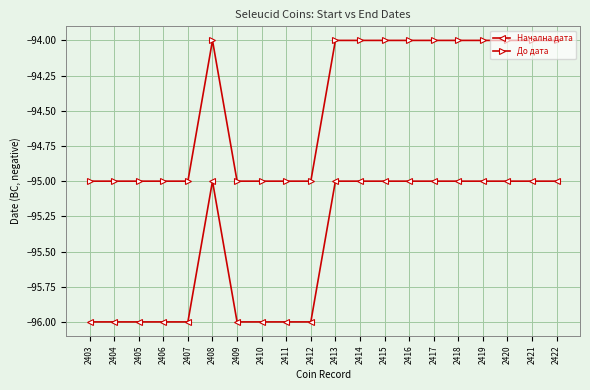

What is the difference between the second highest and minimum values in the Начална дата series?

1